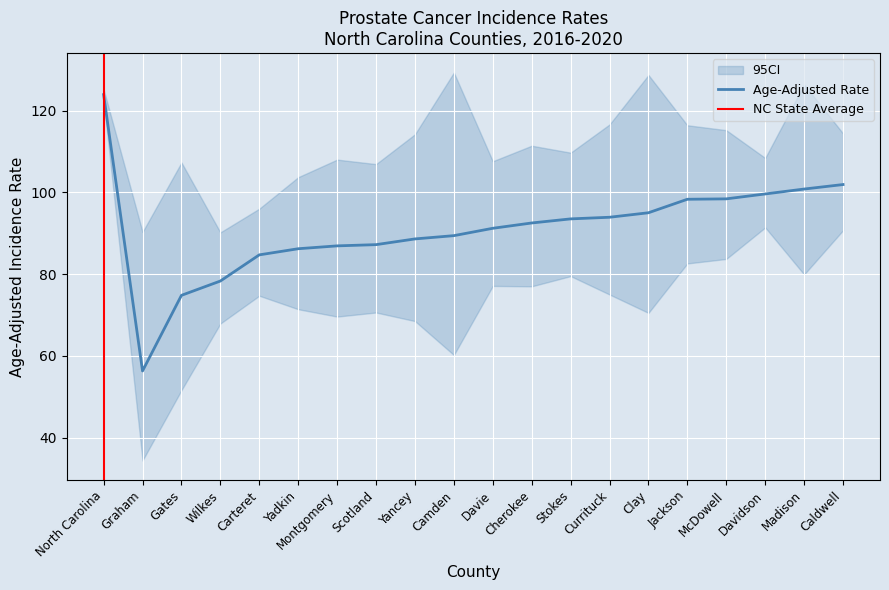

Does the chart display data point markers on the line(s)?

No